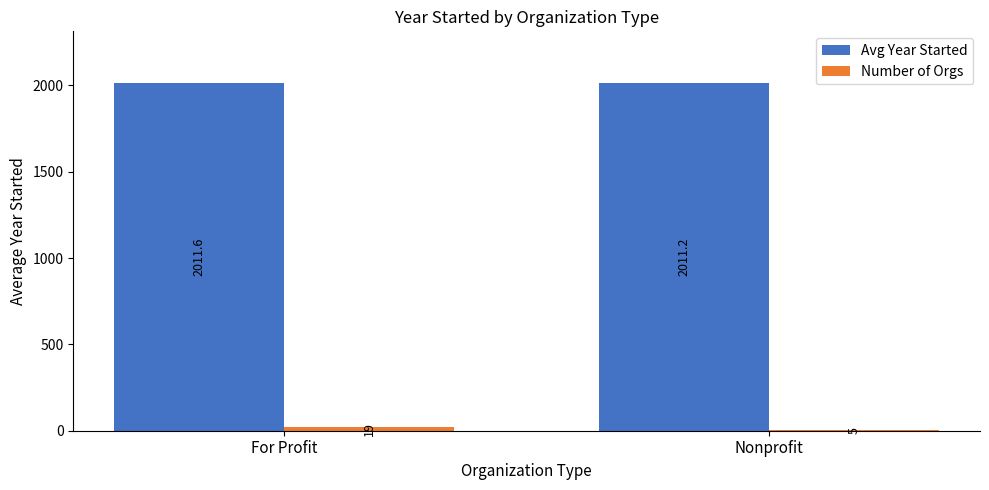

How many Avg Year Started values are between 2011 and 2012?

2